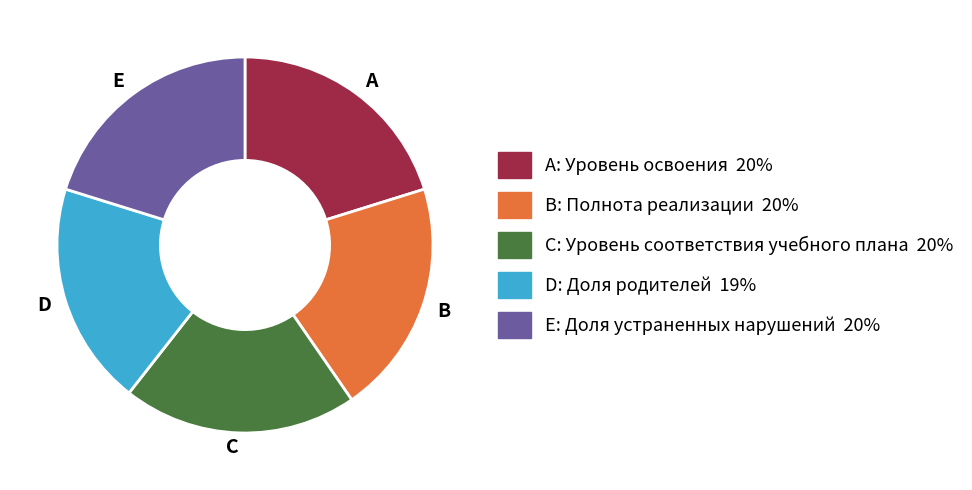

Is it true that B is 20% of the pie?

True